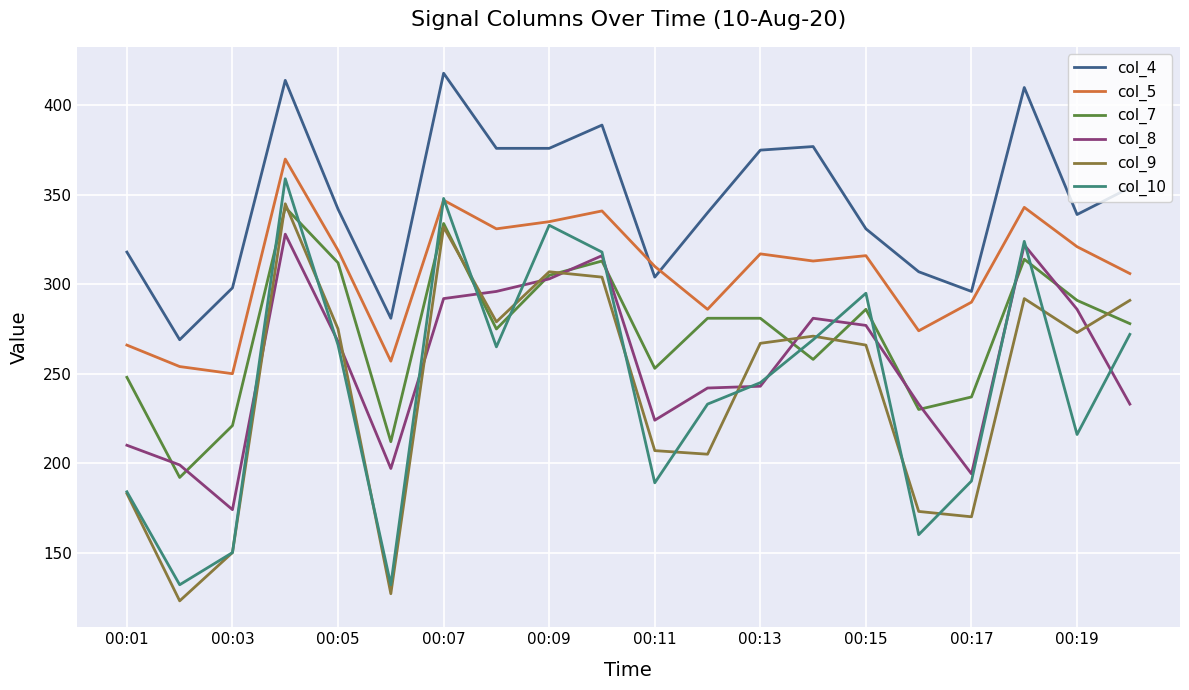

True or false: col_5 and col_8 cross at least once.

False